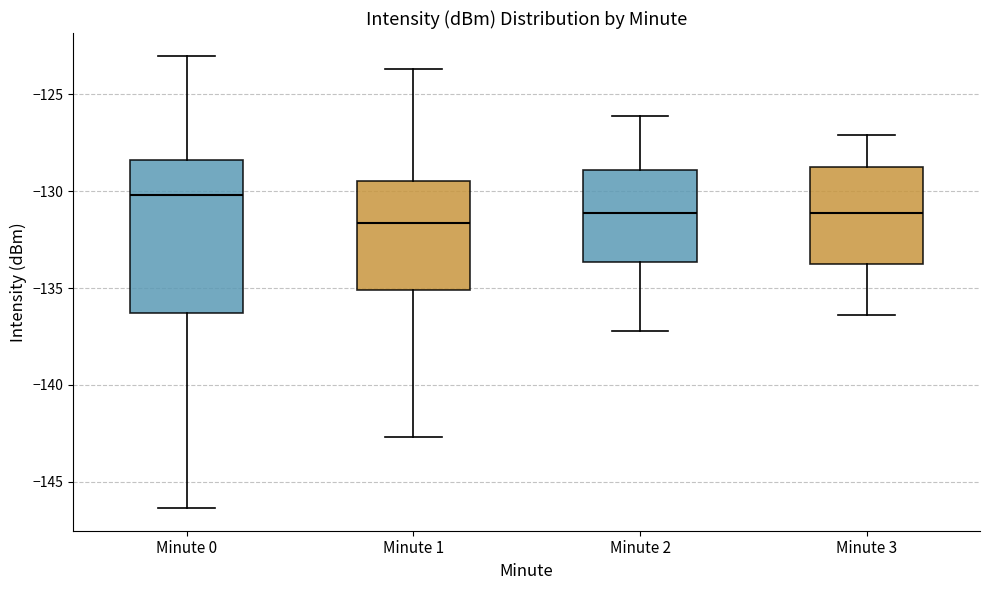

Reading left to right, read every box against the y-axis: the position of its median line, the range the box covers, and the ends of its whiskers. The values are not printed on the chart, so give them approximately, as read against the axis.

Minute 0: median -130.0, box -136.5 to -128.5, whiskers -146.5 to -123.0
Minute 1: median -131.5, box -135.0 to -129.5, whiskers -142.5 to -123.5
Minute 2: median -131.0, box -133.5 to -129.0, whiskers -137.0 to -126.0
Minute 3: median -131.0, box -134.0 to -129.0, whiskers -136.5 to -127.0